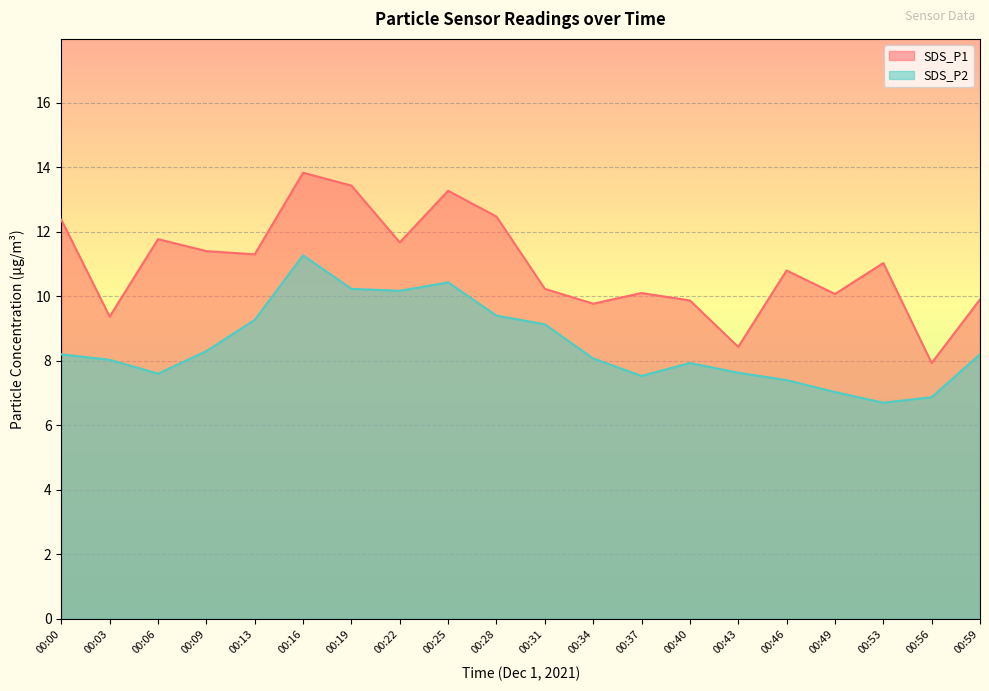

Reading right to left, extract all data points from this chart.

SDS_P1: 9.9	7.9	11.0	10.1	10.8	8.4	9.9	10.1	9.8	10.2	12.5	13.3	11.7	13.4	13.8	11.3	11.4	11.8	9.4	12.4
SDS_P2: 8.2	6.9	6.7	7.0	7.4	7.6	7.9	7.5	8.1	9.1	9.4	10.4	10.2	10.2	11.3	9.3	8.3	7.6	8.0	8.2